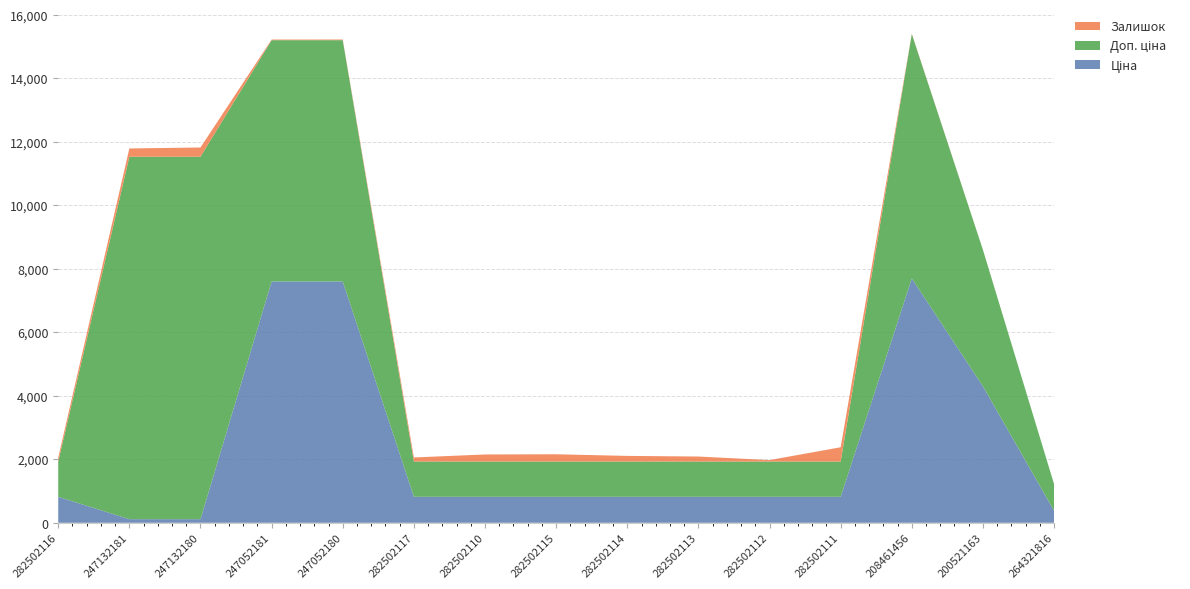

Reading left to right, transcribe all the data shown in this chart.

Ціна: 818.5	114.1	114.1	7596.5	7596.5	818.5	818.5	818.5	818.5	818.5	818.5	818.5	7693.1	4295.4	380.4
Доп. ціна: 1109.2	11410.0	11410.0	7596.5	7596.5	1109.2	1109.2	1109.2	1109.2	1109.2	1109.2	1109.2	7693.1	4295.0	835.0
Залишок: 125.0	260.0	290.0	20.0	21.0	129.0	223.0	229.0	178.0	158.0	46.0	450.0	11.0	2.0	0.0